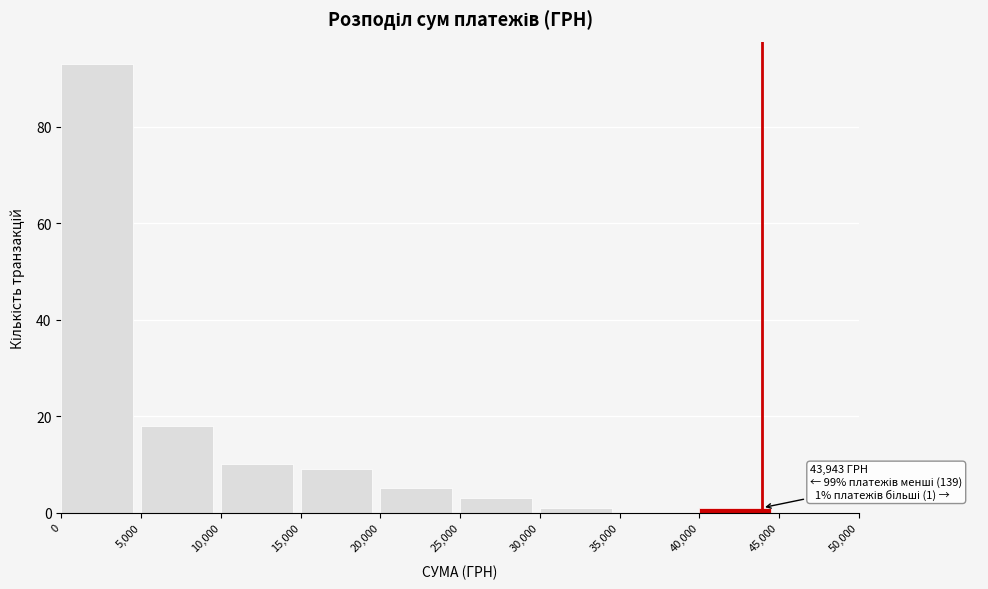

Which range on the x-axis has the tallest bar?

0 to 5,000